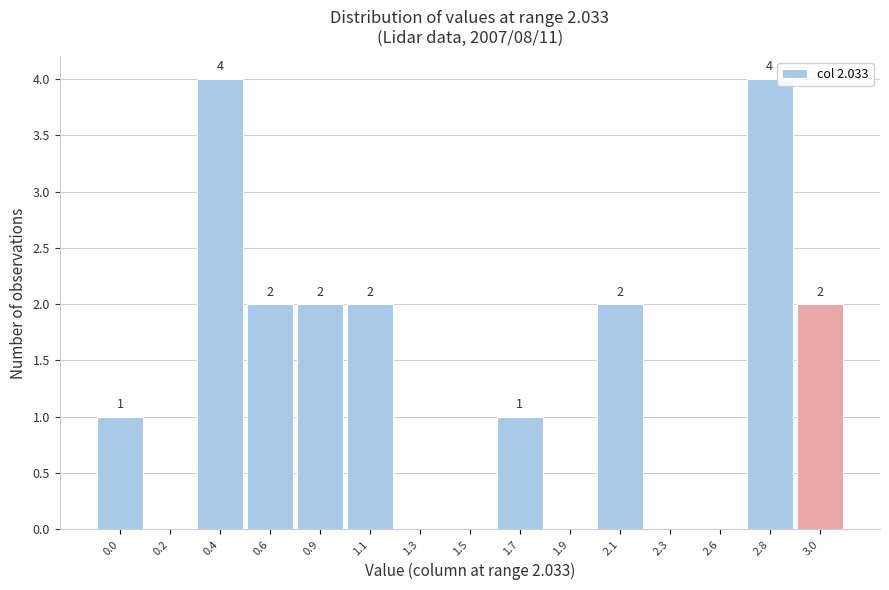

Reading left to right, list all the values displayed in this chart.

0.0=1	0.2=0	0.4=4	0.6=2	0.9=2	1.1=2	1.3=0	1.5=0	1.7=1	1.9=0	2.1=2	2.3=0	2.6=0	2.8=4	3.0=2